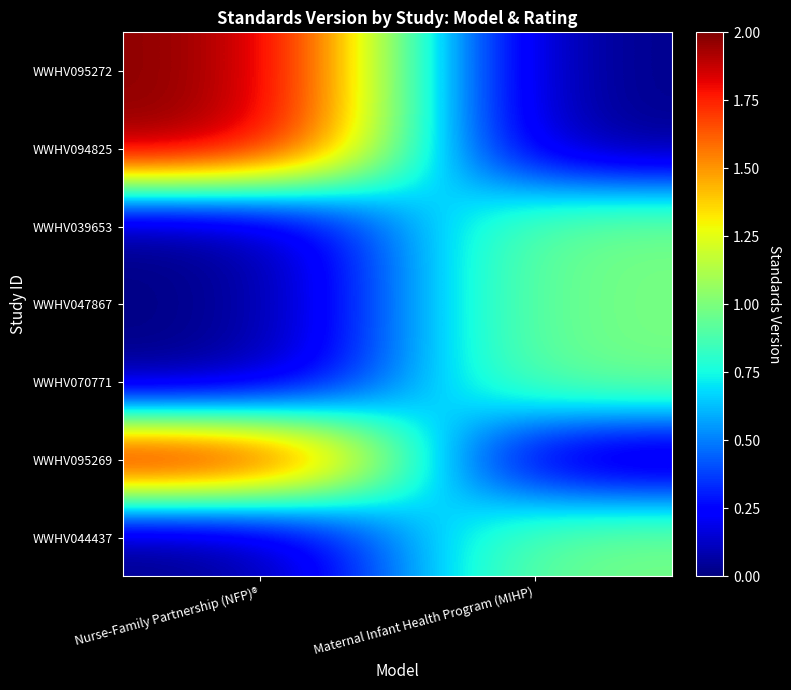

Reading left to right, transcribe all the data shown in this chart.

WWHV095272: Nurse-Family Partnership (NFP)®=2	Maternal Infant Health Program (MIHP)=0
WWHV094825: Nurse-Family Partnership (NFP)®=2	Maternal Infant Health Program (MIHP)=0
WWHV039653: Nurse-Family Partnership (NFP)®=0	Maternal Infant Health Program (MIHP)=1
WWHV047867: Nurse-Family Partnership (NFP)®=0	Maternal Infant Health Program (MIHP)=1
WWHV070771: Nurse-Family Partnership (NFP)®=0	Maternal Infant Health Program (MIHP)=1
WWHV095269: Nurse-Family Partnership (NFP)®=2	Maternal Infant Health Program (MIHP)=0
WWHV044437: Nurse-Family Partnership (NFP)®=0	Maternal Infant Health Program (MIHP)=1